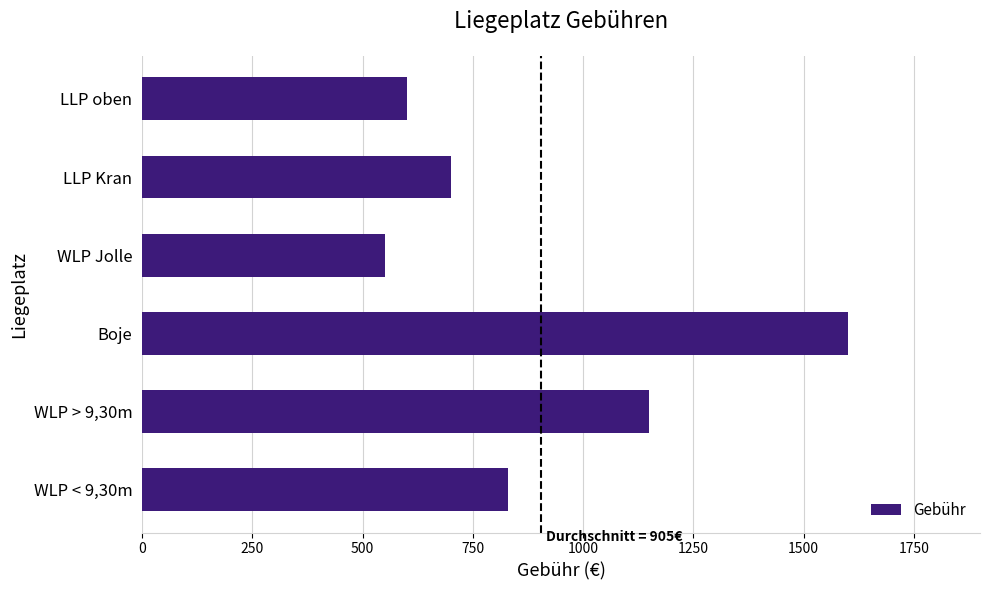

List the labels in order of value, smallest first.

WLP Jolle, LLP oben, LLP Kran, WLP < 9,30m, WLP > 9,30m, Boje